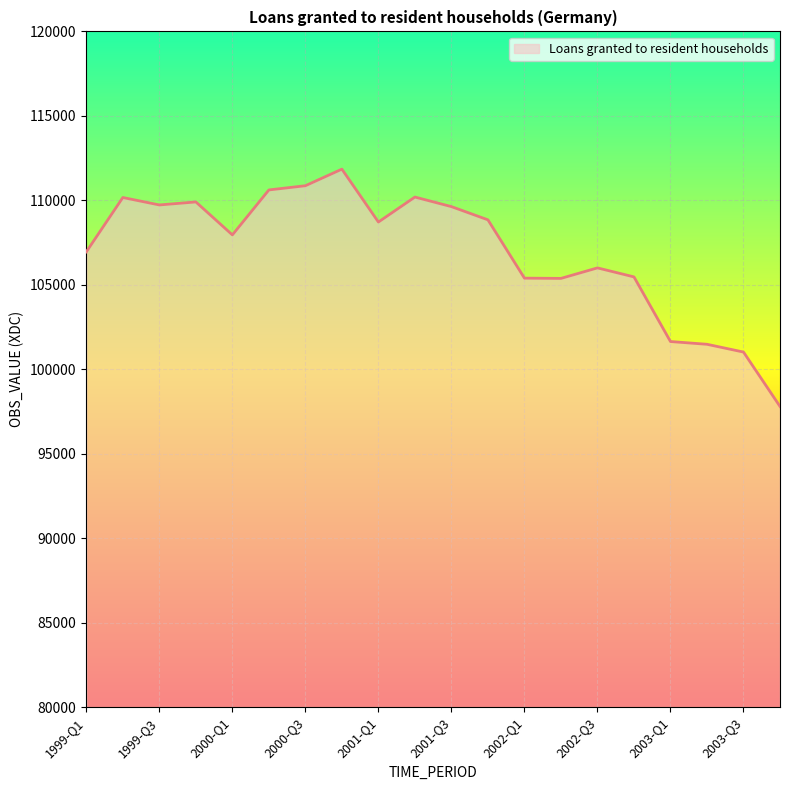

What is the greatest value displayed?

111846